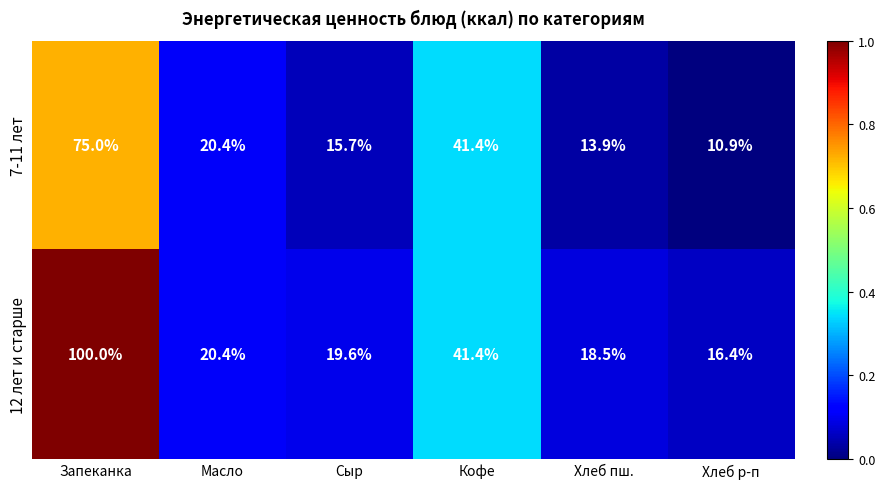

Which series changed the most between Сыр and Хлеб пш.?

7-11 лет